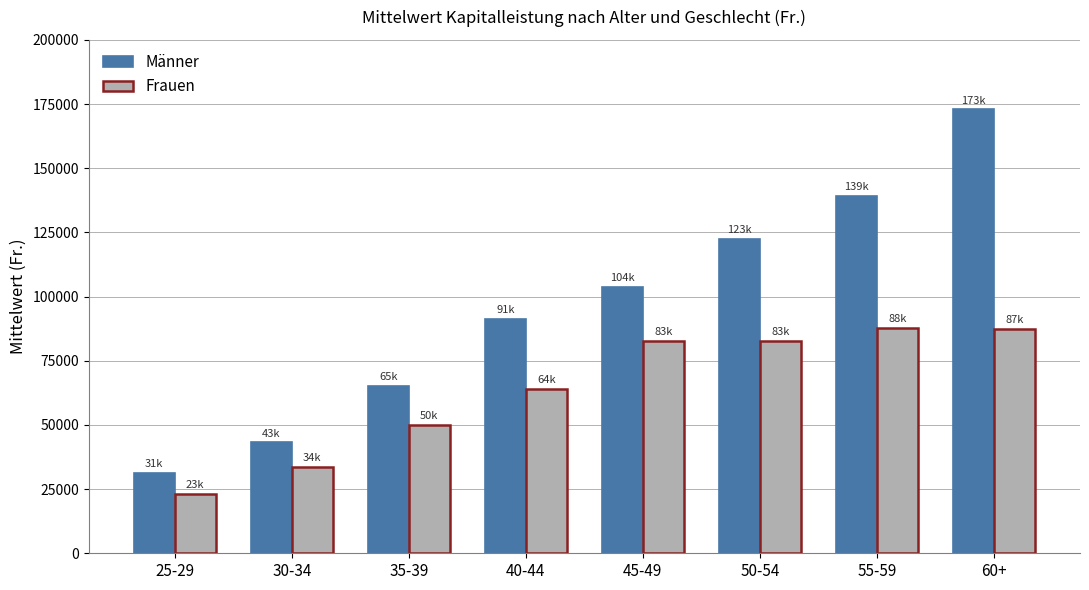

How many bars are there in each group?

2